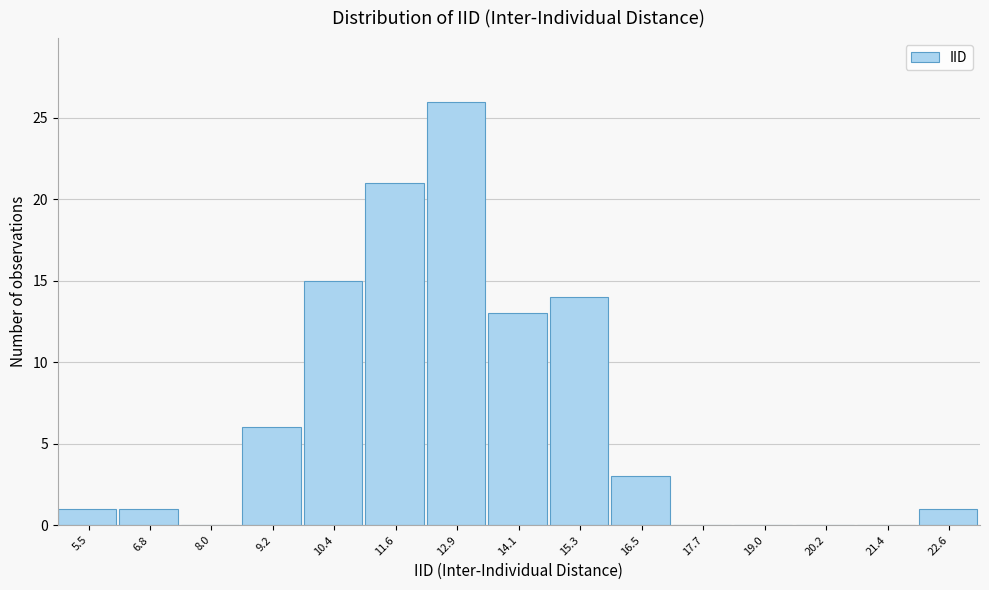

Reading left to right, list all the values displayed in this chart.

5.5=1	6.8=1	8.0=0	9.2=6	10.4=15	11.6=21	12.9=26	14.1=13	15.3=14	16.5=3	17.7=0	19.0=0	20.2=0	21.4=0	22.6=1